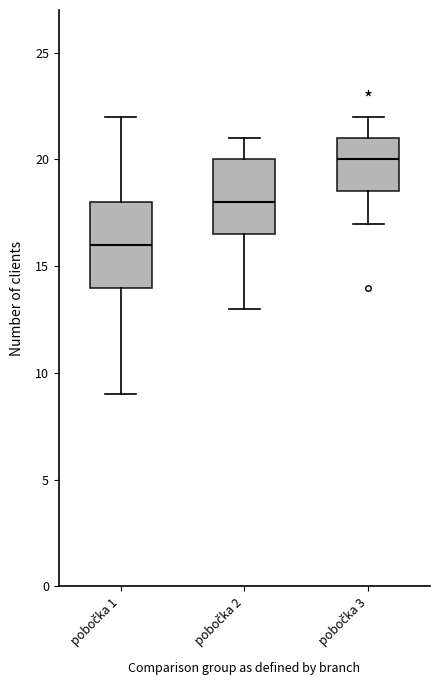

Reading left to right, read every box against the y-axis: the position of its median line, the range the box covers, and the ends of its whiskers. The values are not printed on the chart, so give them approximately, as read against the axis.

pobočka 1: median 16.0, box 14.0 to 18.0, whiskers 9.0 to 22.0
pobočka 2: median 18.0, box 16.5 to 20.0, whiskers 13.0 to 21.0
pobočka 3: median 20.0, box 18.5 to 21.0, whiskers 17.0 to 22.0